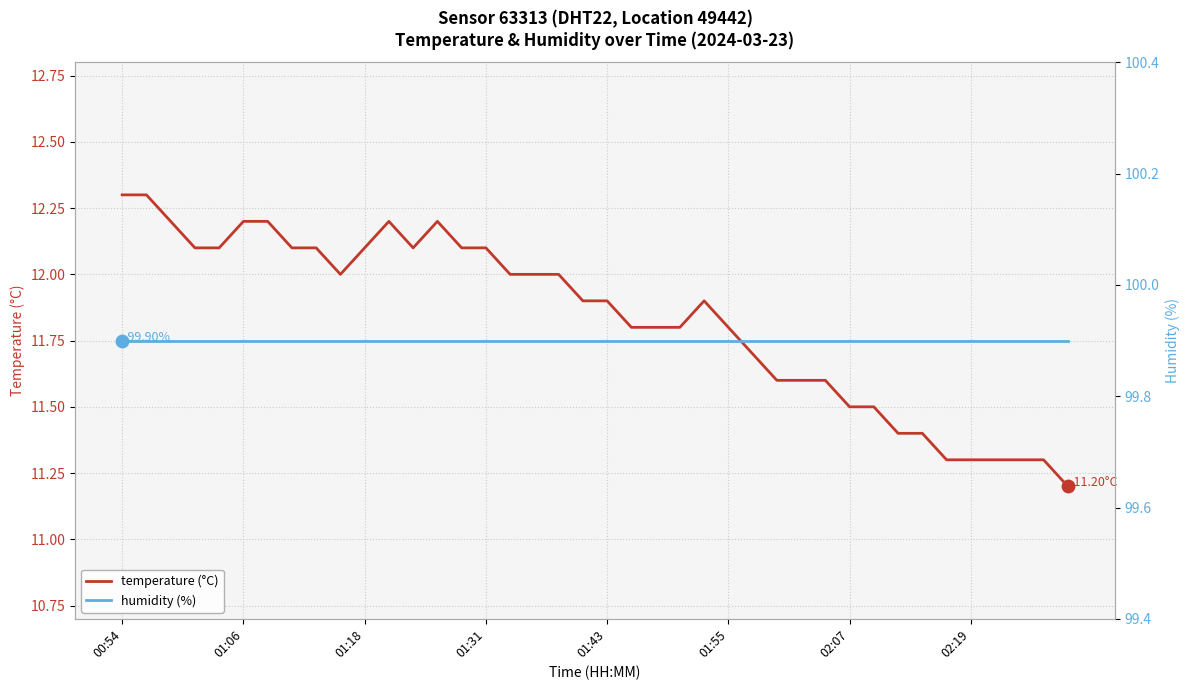

Which series contains the lowest Y value?

temperature (°C)